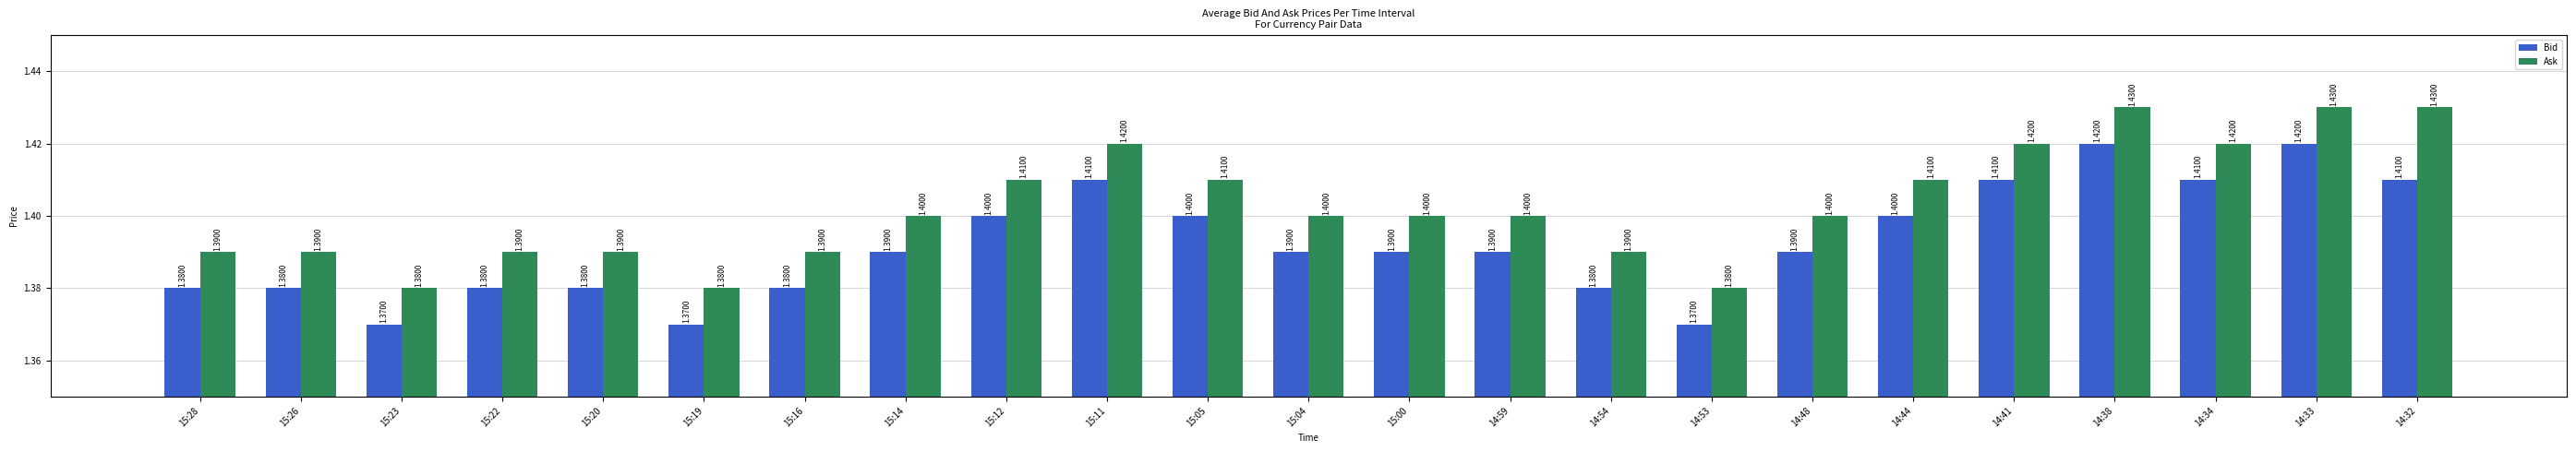

What is the average value of the Bid series?

1.4